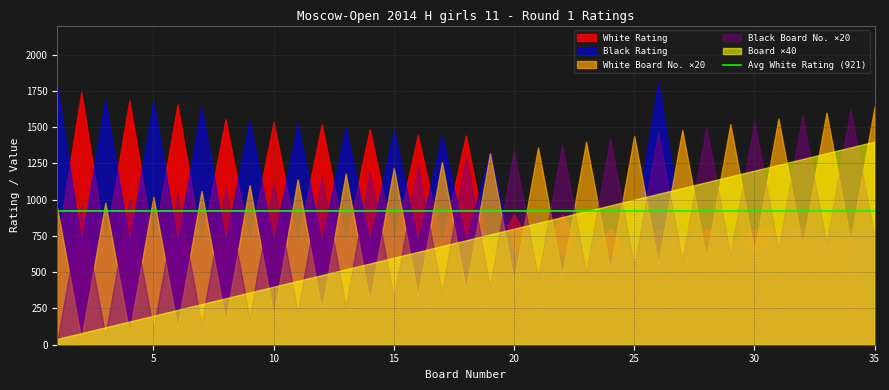

True or false: White Board No. ×20 and Black Board No. ×20 intersect in this chart.

True